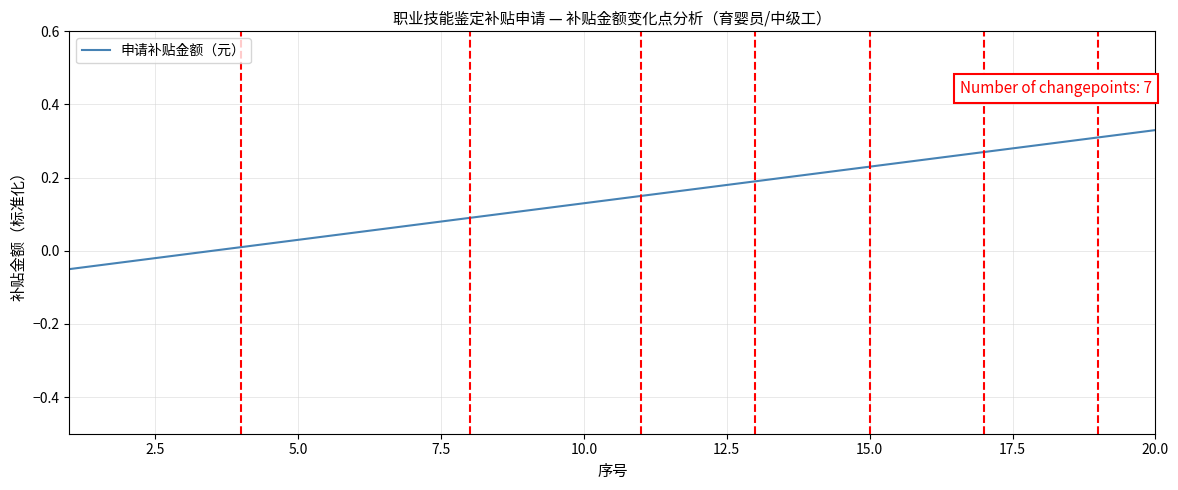

What is the difference between the maximum and minimum values?

0.4